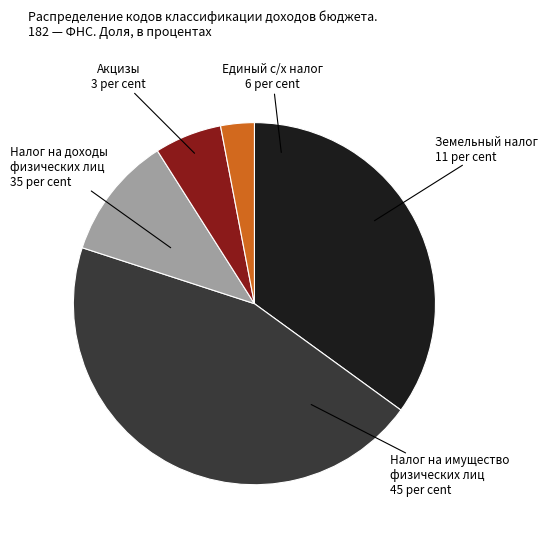

What is the largest slice in the pie chart?

Налог на имущество физических лиц